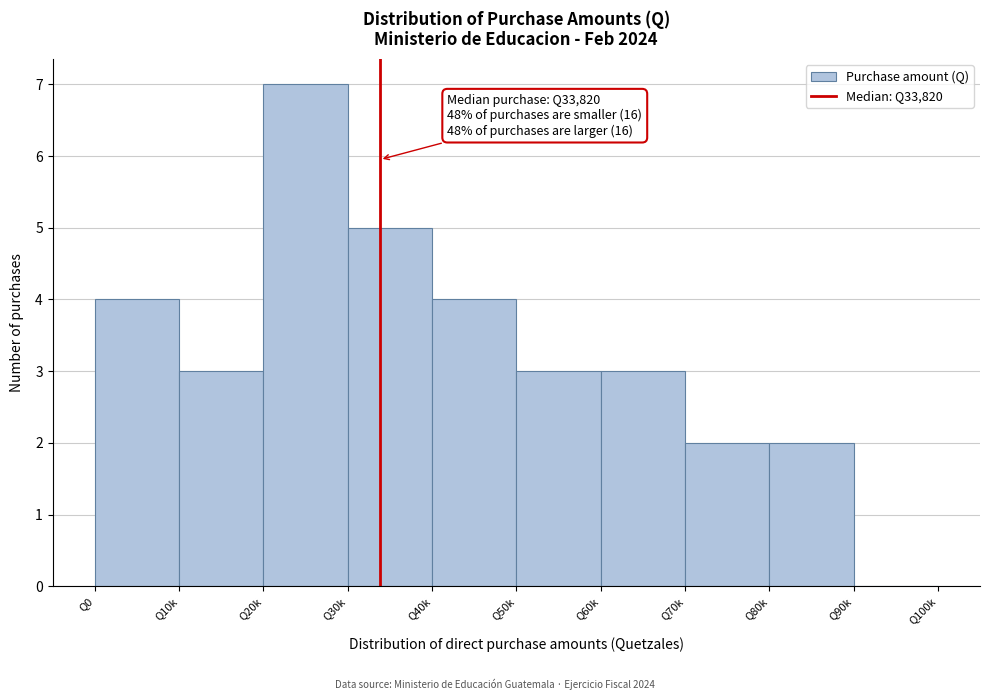

Reading right to left, transcribe all the data shown in this chart.

Q90k=0	Q80k=2	Q70k=2	Q60k=3	Q50k=3	Q40k=4	Q30k=5	Q20k=7	Q10k=3	Q0=4